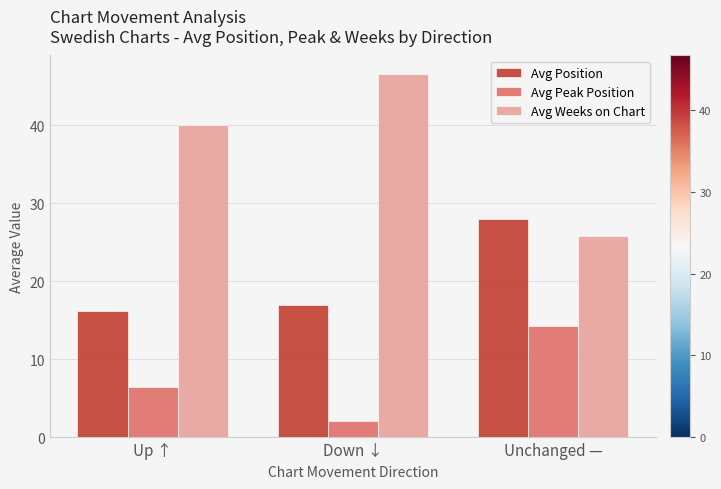

What position from the right is Unchanged —?

1